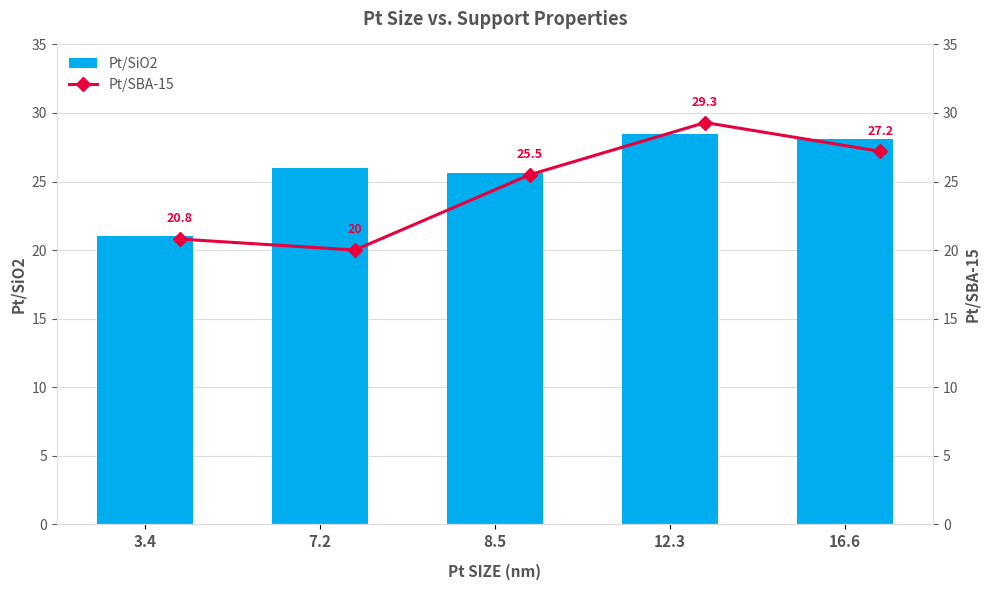

Rank the series by their maximum value, from highest to lowest.

Pt/SBA-15, Pt/SiO2